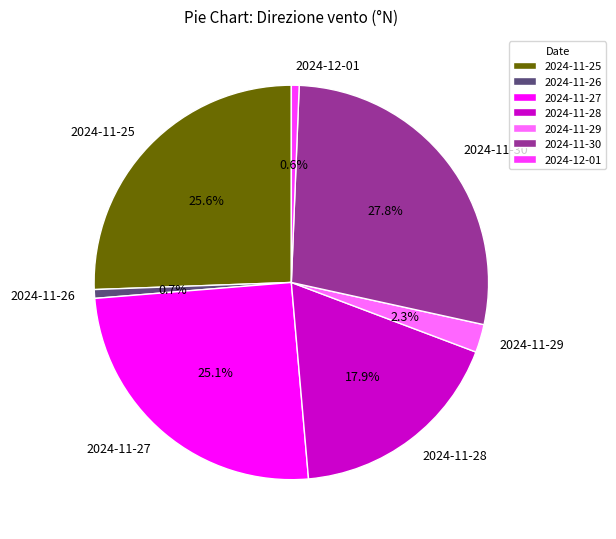

How many segments does this pie chart have?

7